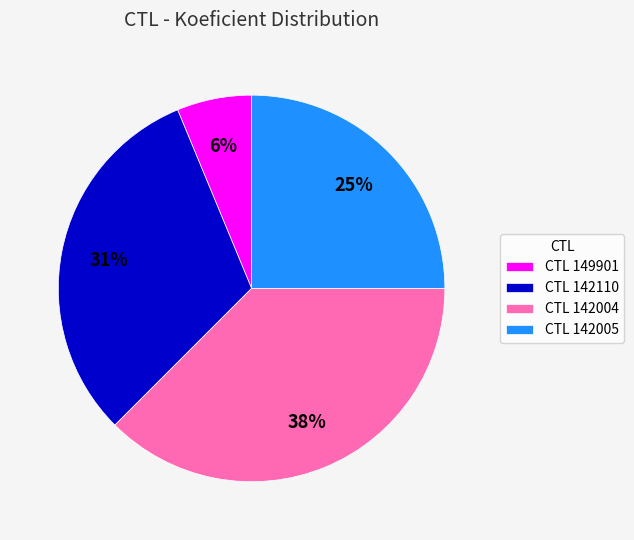

Which slice is the largest?

CTL 142004